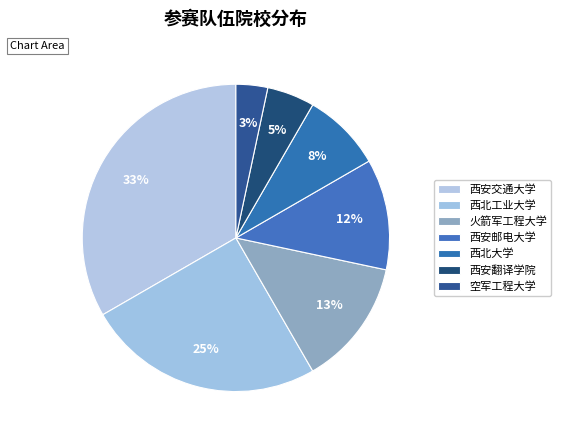

What percentage is NOT represented by 西北工业大学?

75.0%